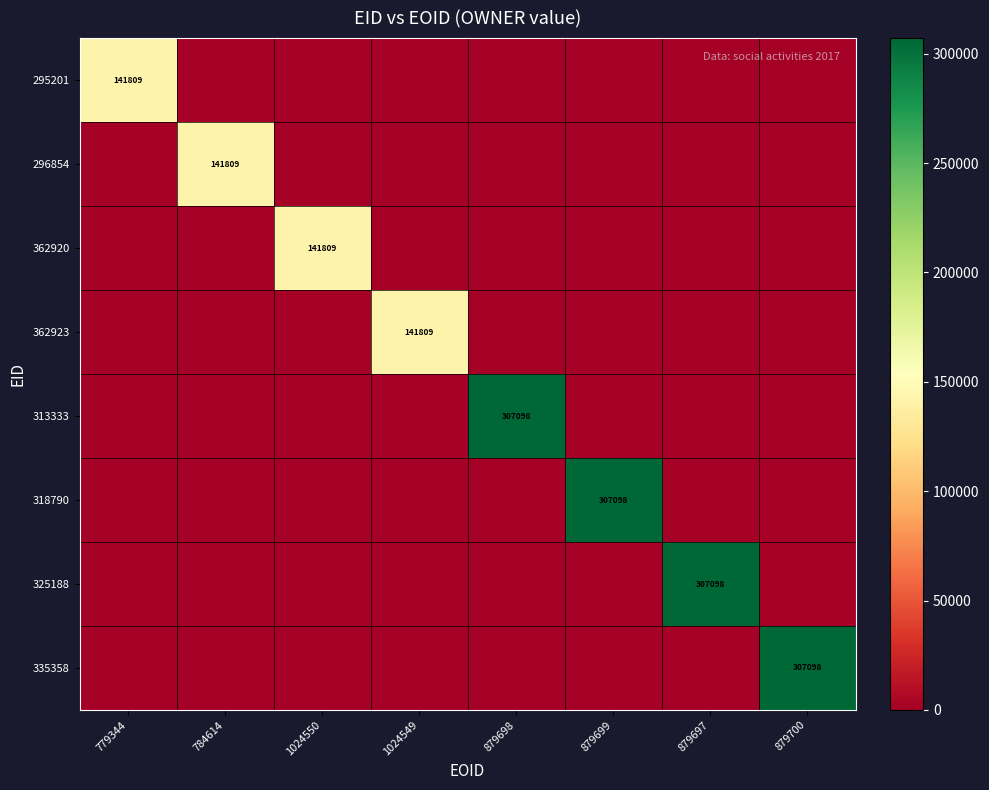

What is the difference between the highest and lowest values at 784614?

141809